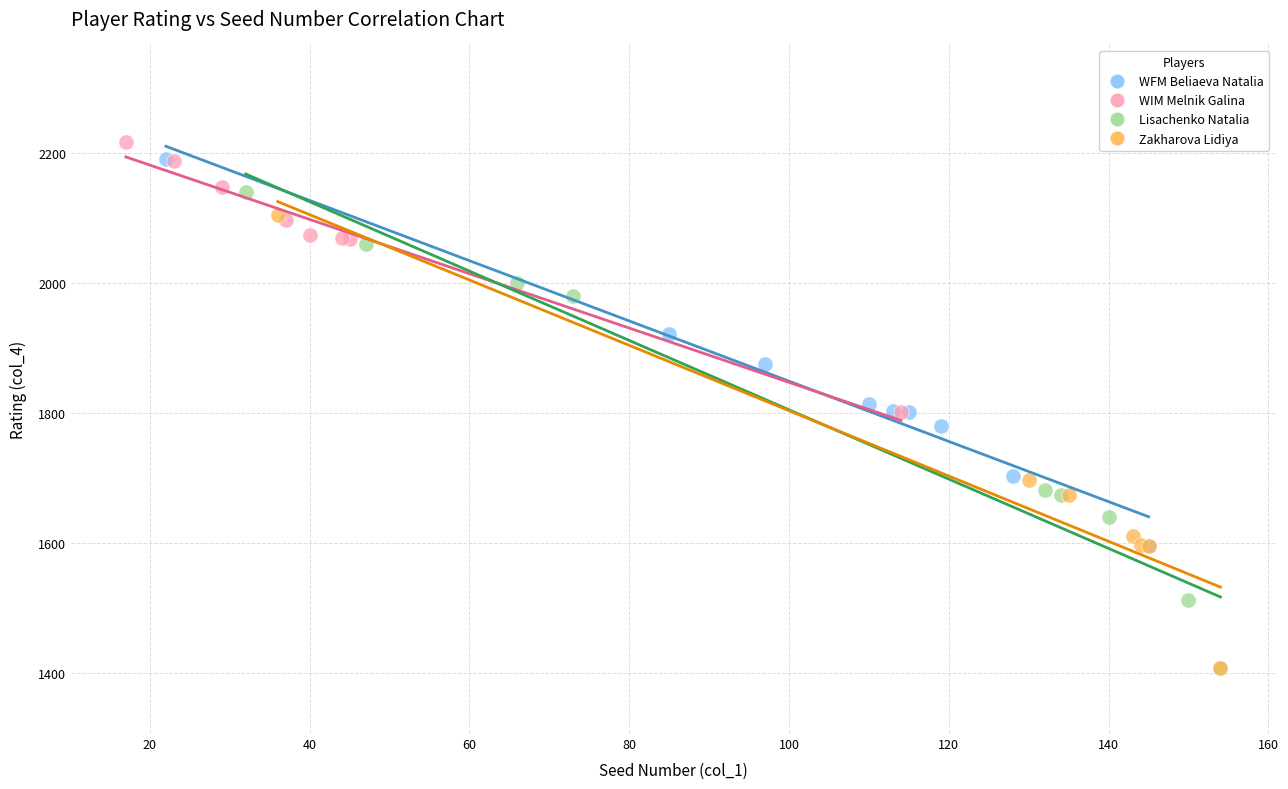

What are all the series names shown in the legend?

WFM Beliaeva Natalia, WIM Melnik Galina, Lisachenko Natalia, Zakharova Lidiya